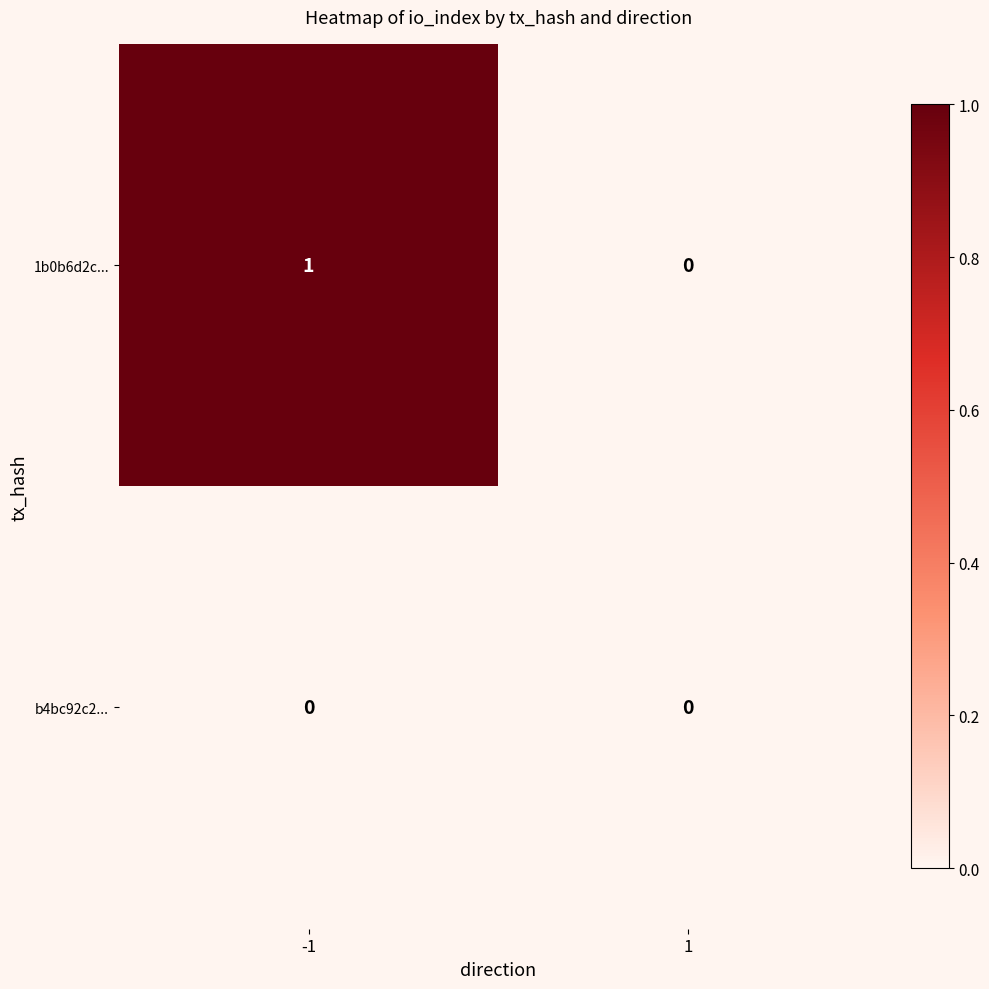

Which series has the largest total across all categories?

1b0b6d2c...